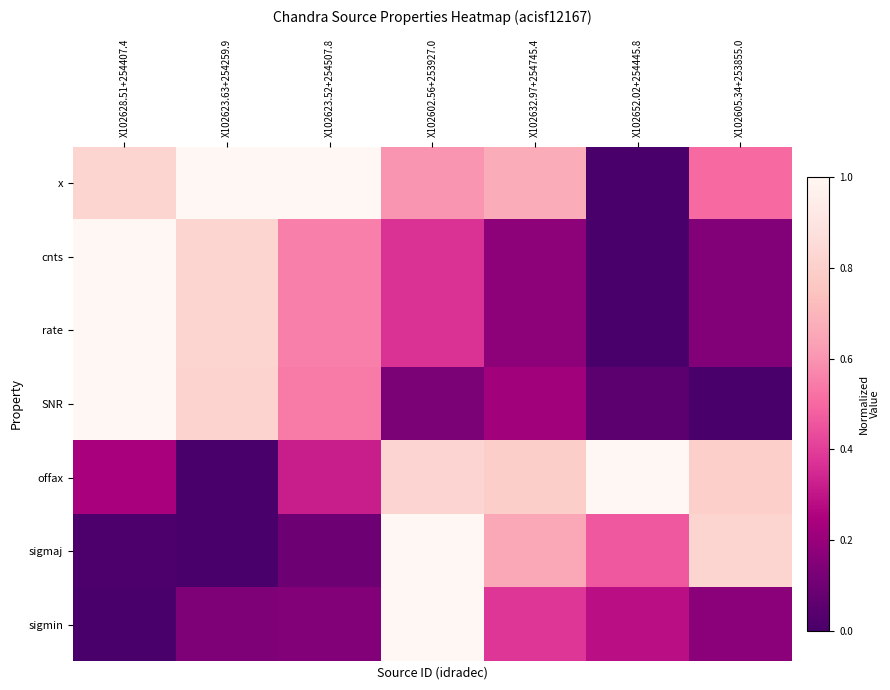

Which series has the largest total across all categories?

x